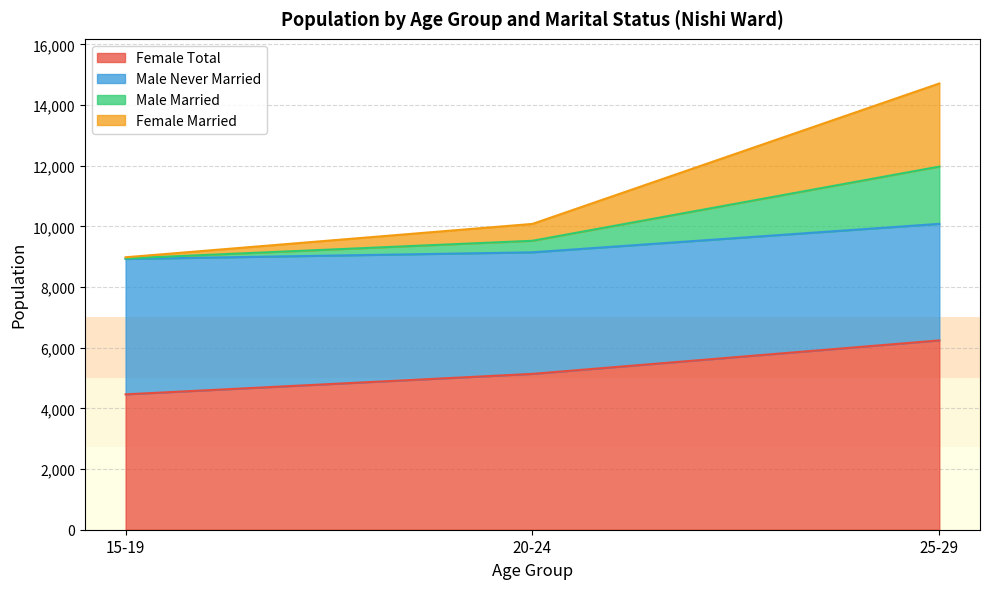

Which category has the highest value in the Female Total series?

25-29